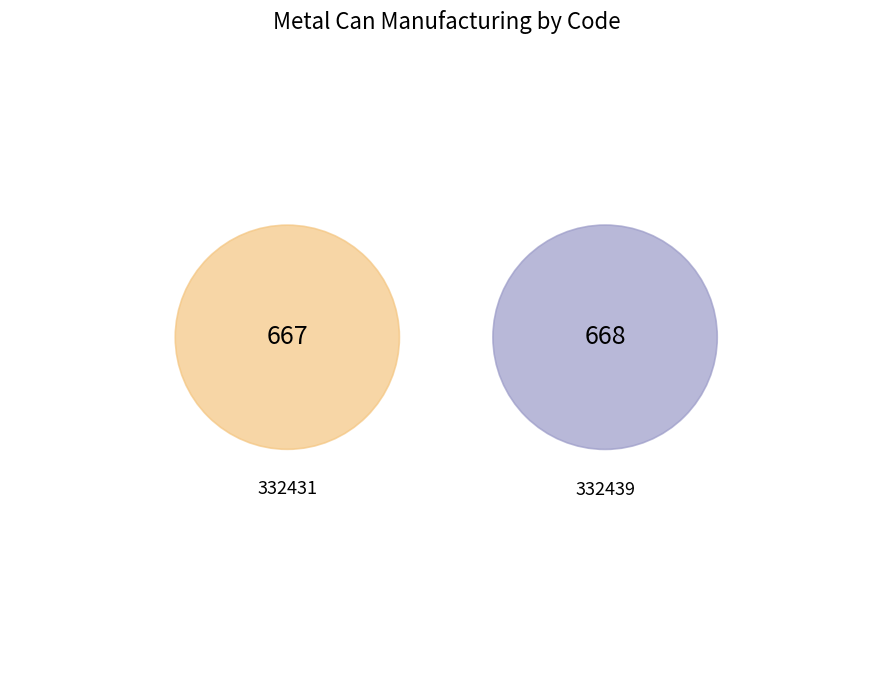

To the nearest percent, what percentage of the pie is 332431?

50%